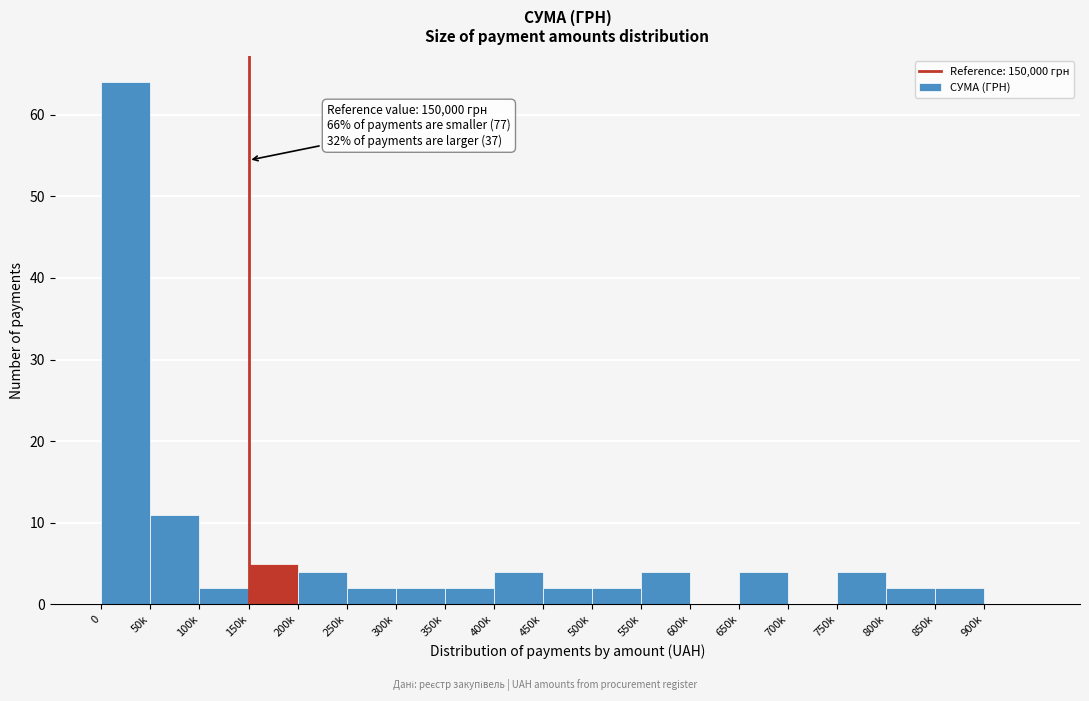

Reading right to left, transcribe all the data shown in this chart.

900k=0	850k=2	800k=2	750k=4	700k=0	650k=4	600k=0	550k=4	500k=2	450k=2	400k=4	350k=2	300k=2	250k=2	200k=4	150k=5	100k=2	50k=11	0=64